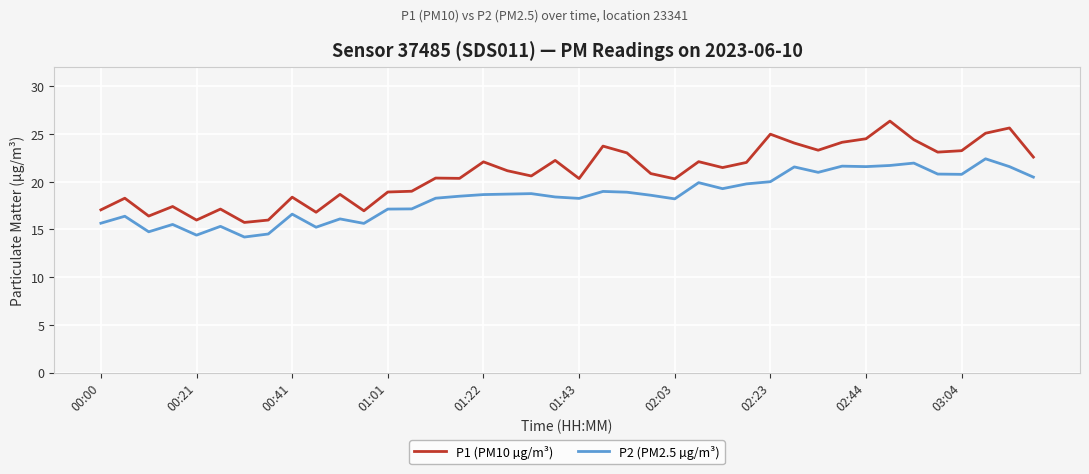

True or false: P1 (PM10 µg/m³) and P2 (PM2.5 µg/m³) intersect in this chart.

False